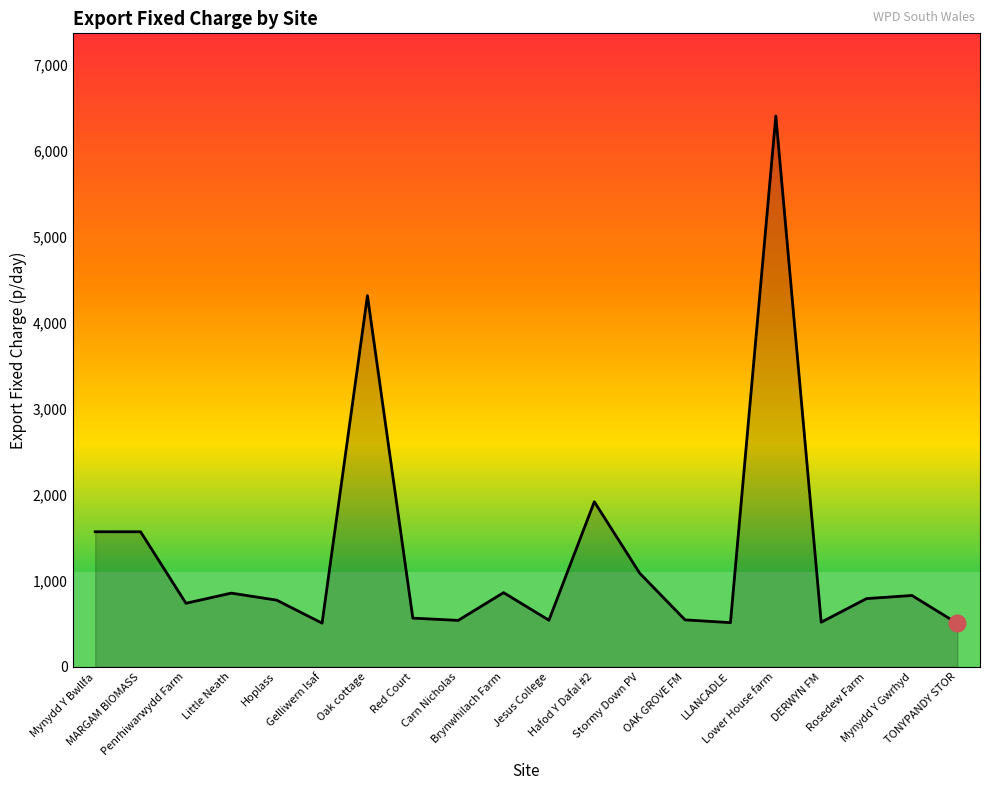

What is the change in value from Gelliwern Isaf to OAK GROVE FM?

+38.3